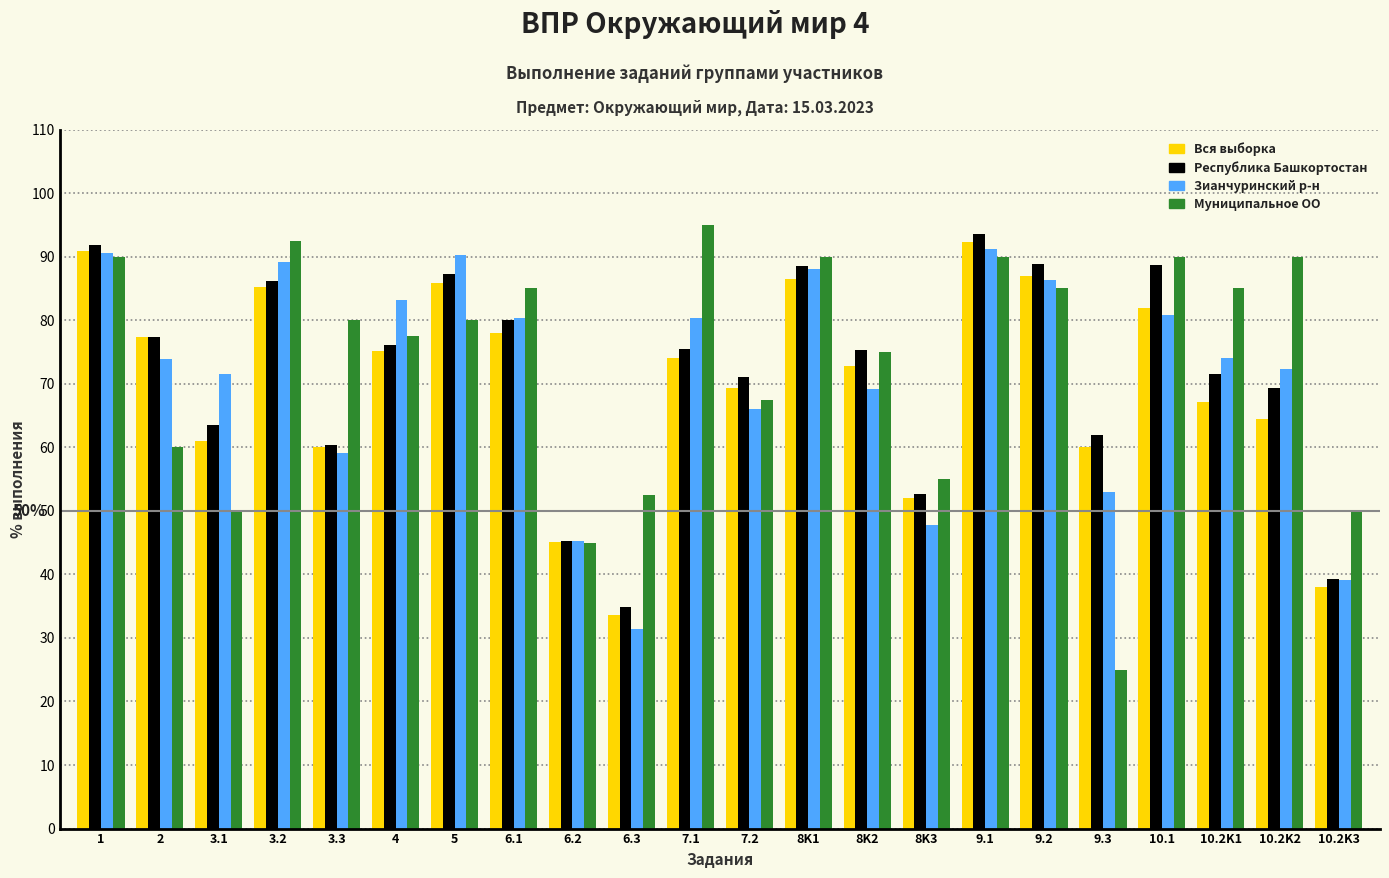

Which series changed the most between 5 and 8K3?

Зианчуринский р-н